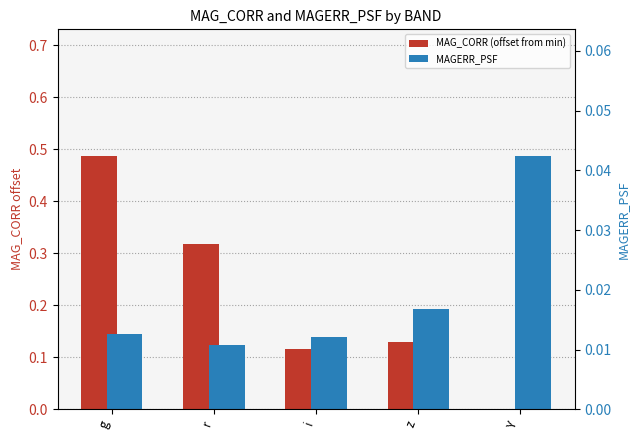

What is the total value across all series at z?

0.1